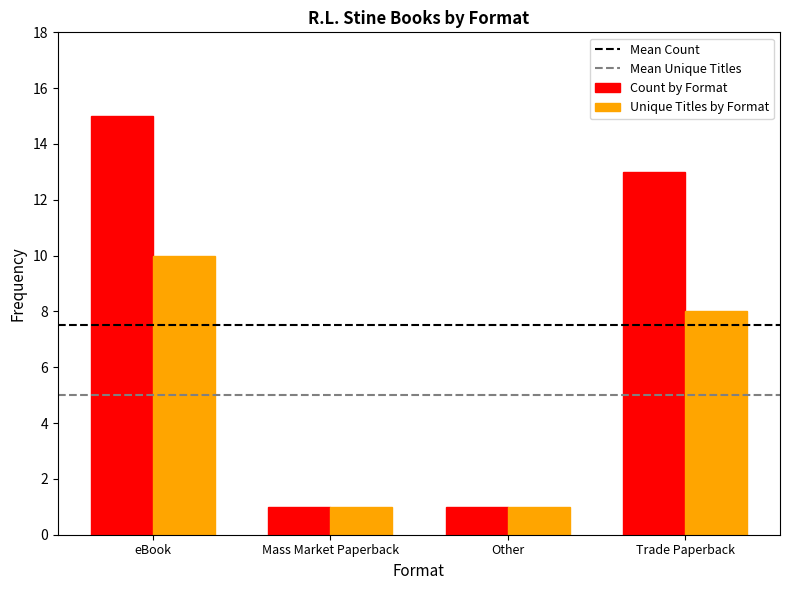

What is the total value across all series at eBook?

25